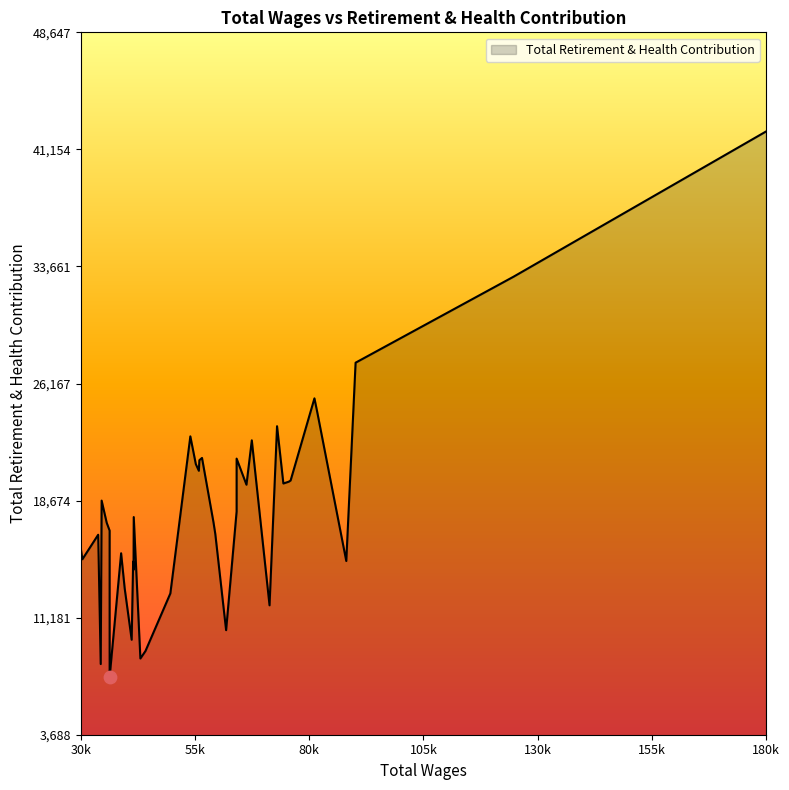

Approximately how many times larger is the value at 56835 compared to 41723?

1.4